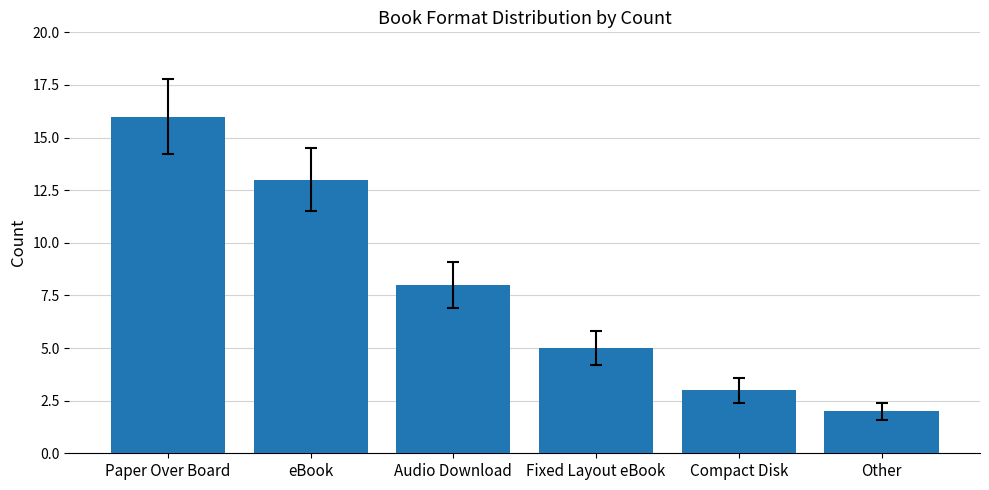

What is the maximum value shown in the chart?

16